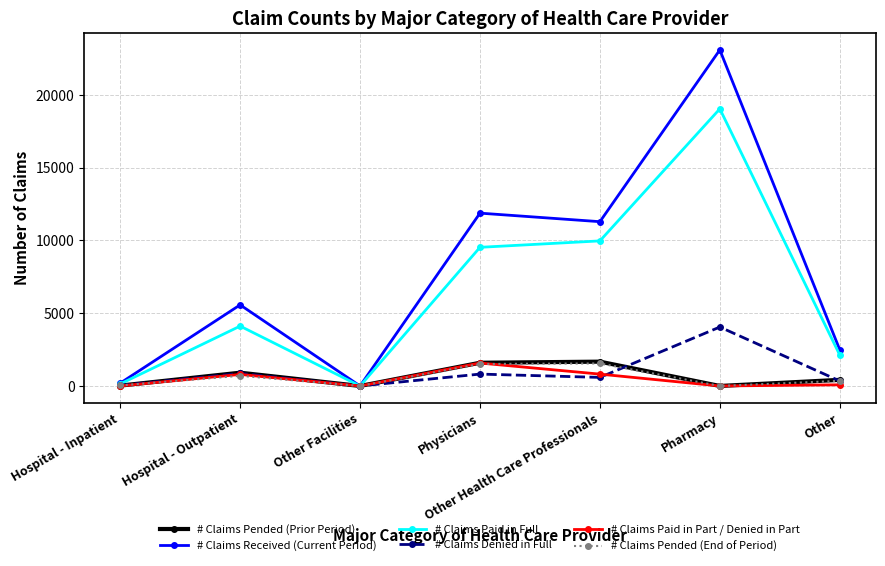

What is the label of the 2nd point from the left?

Hospital - Outpatient